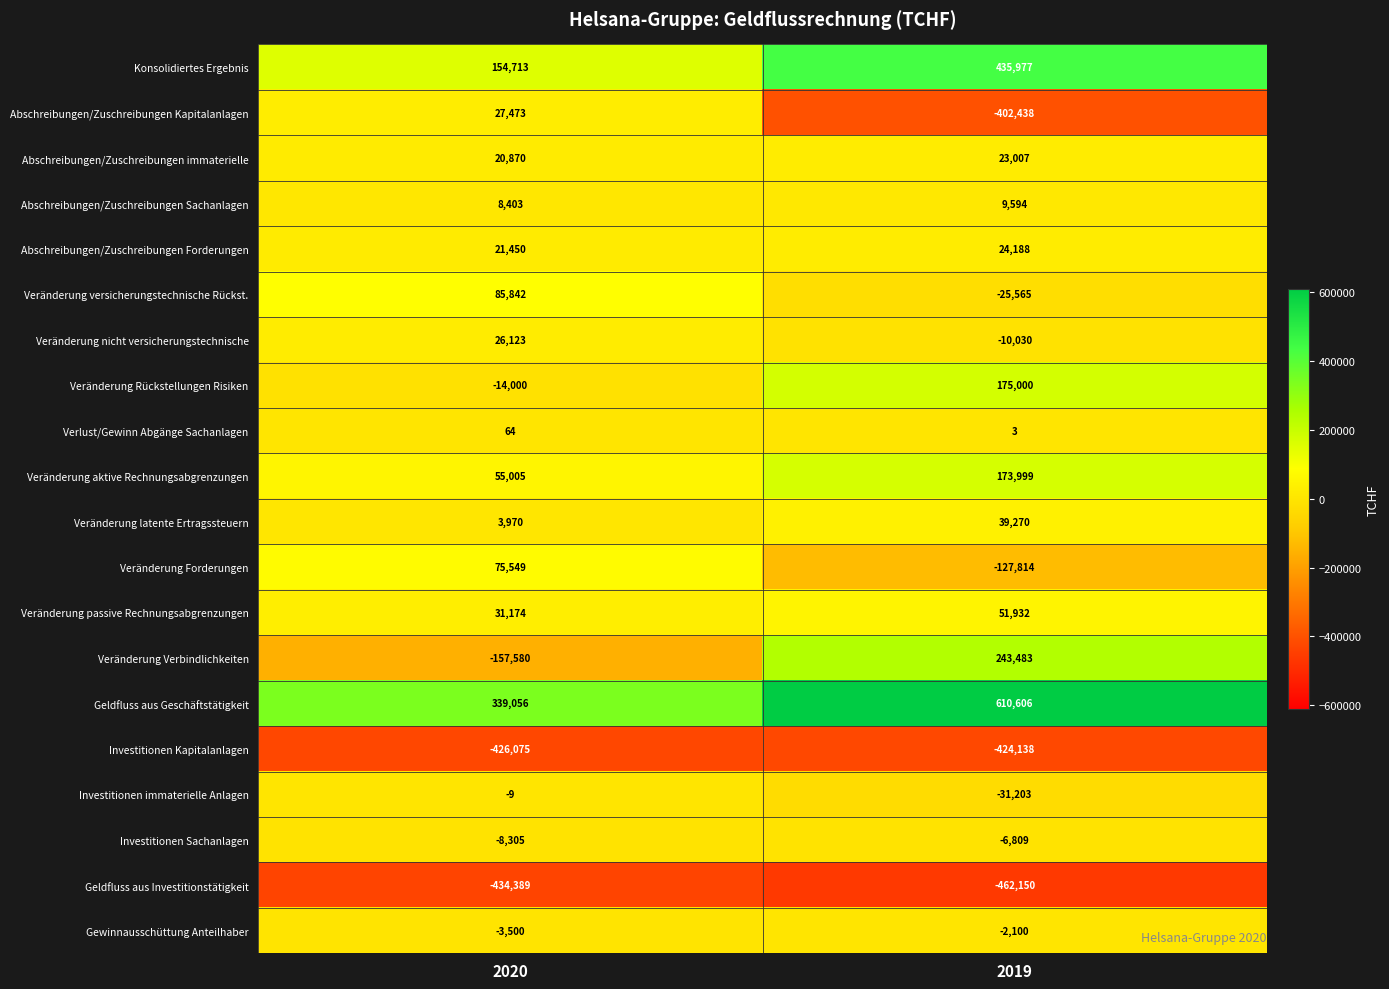

What is the difference between the maximum and minimum values in the Veränderung versicherungstechnische Rückst. series?

111407